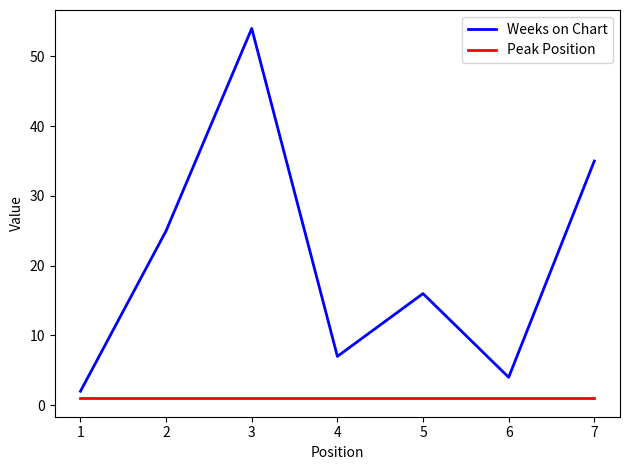

Where is the first local minimum for Weeks on Chart?

4